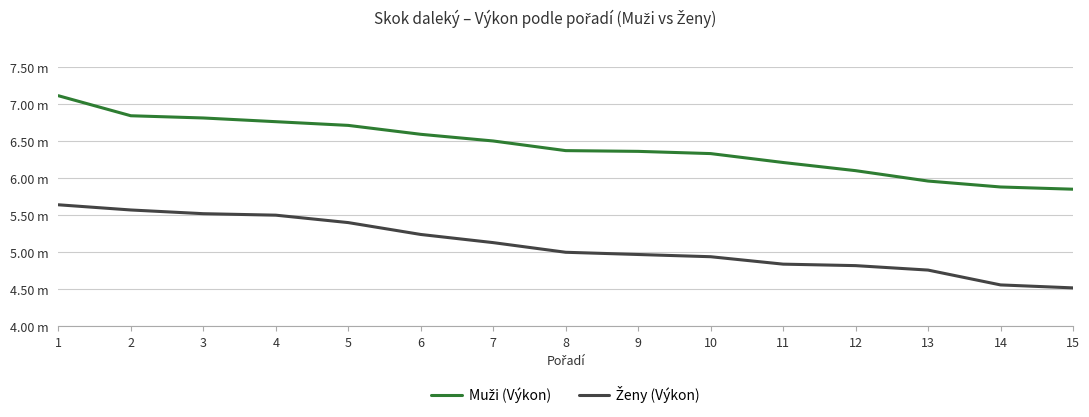

Reading left to right, what are all the values shown in this chart?

Muži (Výkon): 7.1	6.8	6.8	6.8	6.7	6.6	6.5	6.4	6.4	6.3	6.2	6.1	6.0	5.9	5.8
Ženy (Výkon): 5.6	5.6	5.5	5.5	5.4	5.2	5.1	5.0	5.0	4.9	4.8	4.8	4.8	4.6	4.5